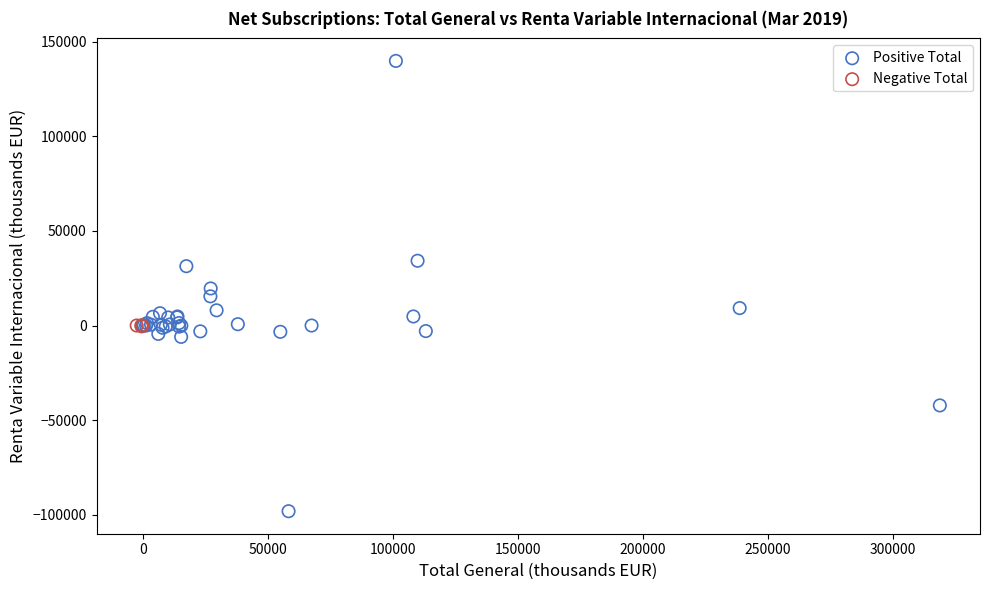

Which series reaches the minimum Y coordinate?

Positive Total